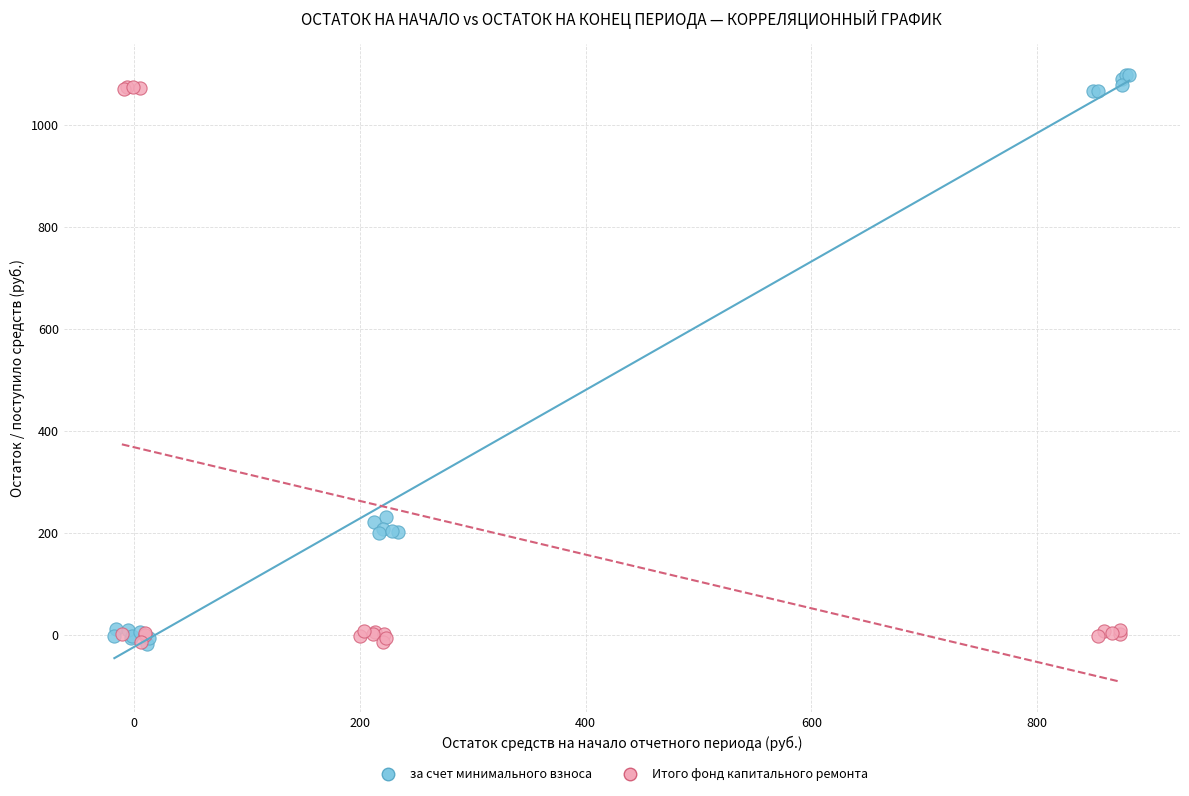

What are all the series names shown in the legend?

за счет минимального взноса, Итого фонд капитального ремонта